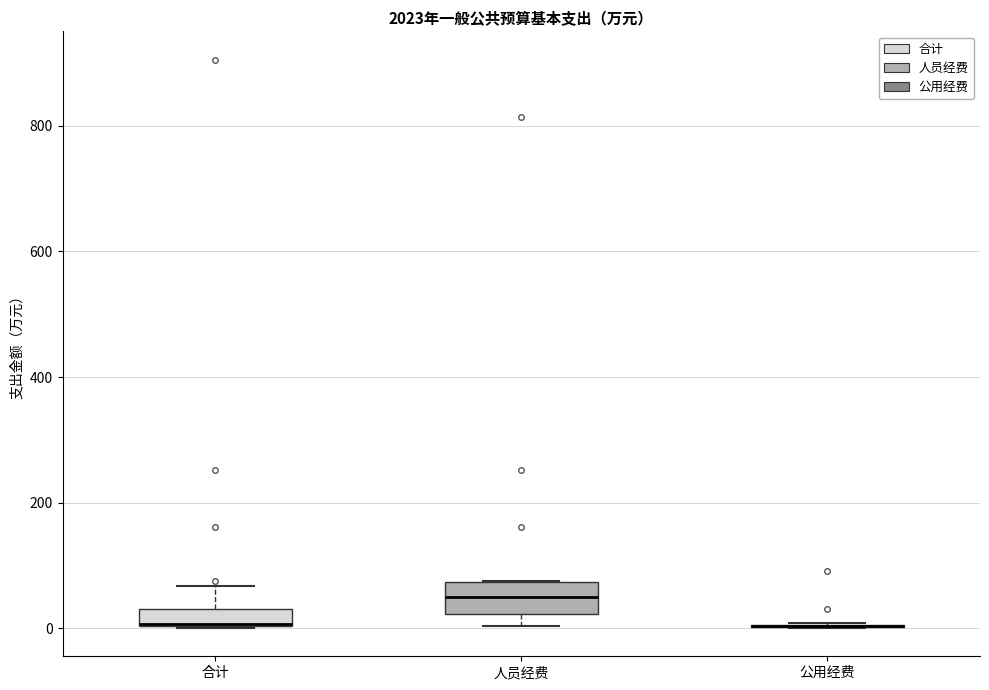

Where does the upper whisker of the box for 合计 end on the y-axis? The values are not printed on the chart, so give them approximately, as read against the axis.

60